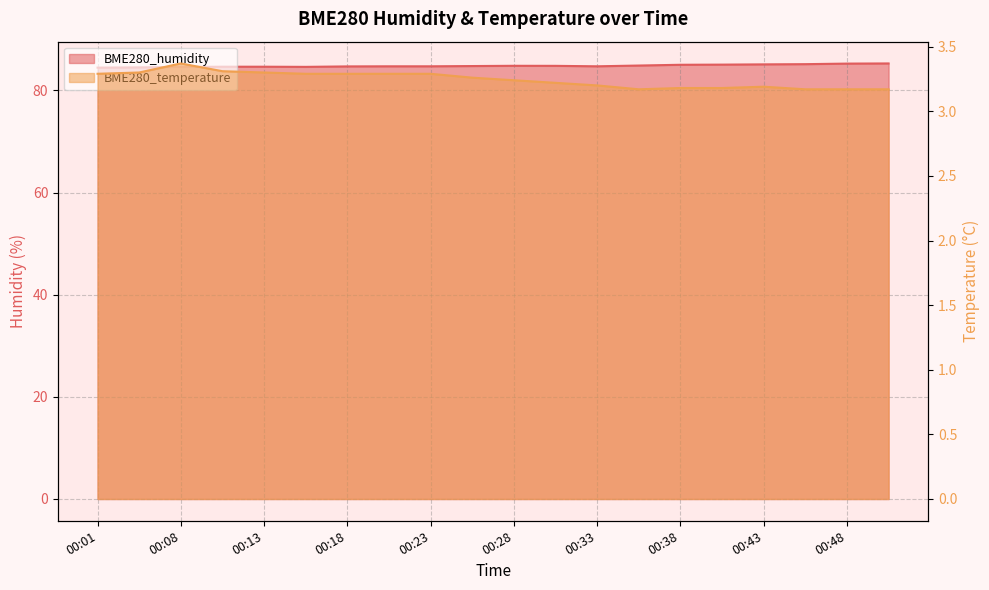

Which series has the widest spread of values?

BME280_humidity